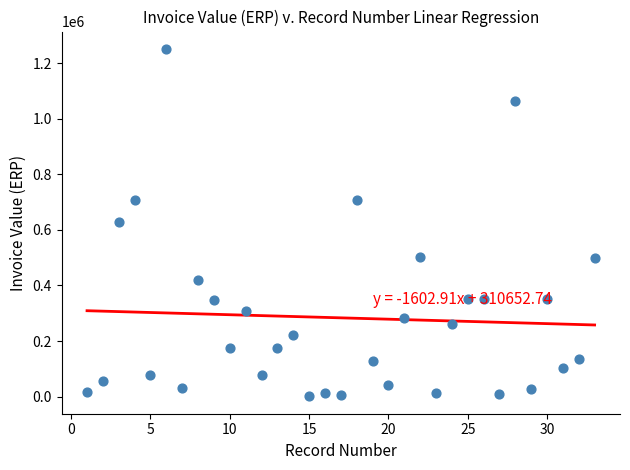

What is the range of Y values (max minus min)?

1250340